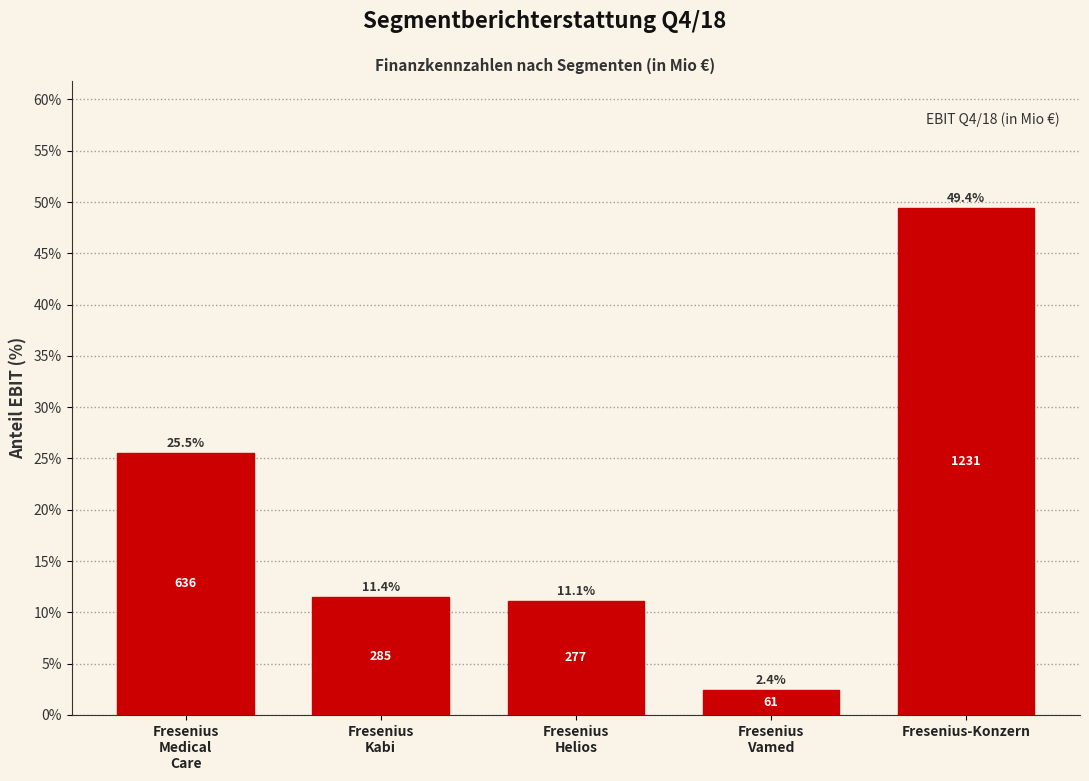

Reading right to left, extract all data points from this chart.

49.4	2.4	11.1	11.4	25.5